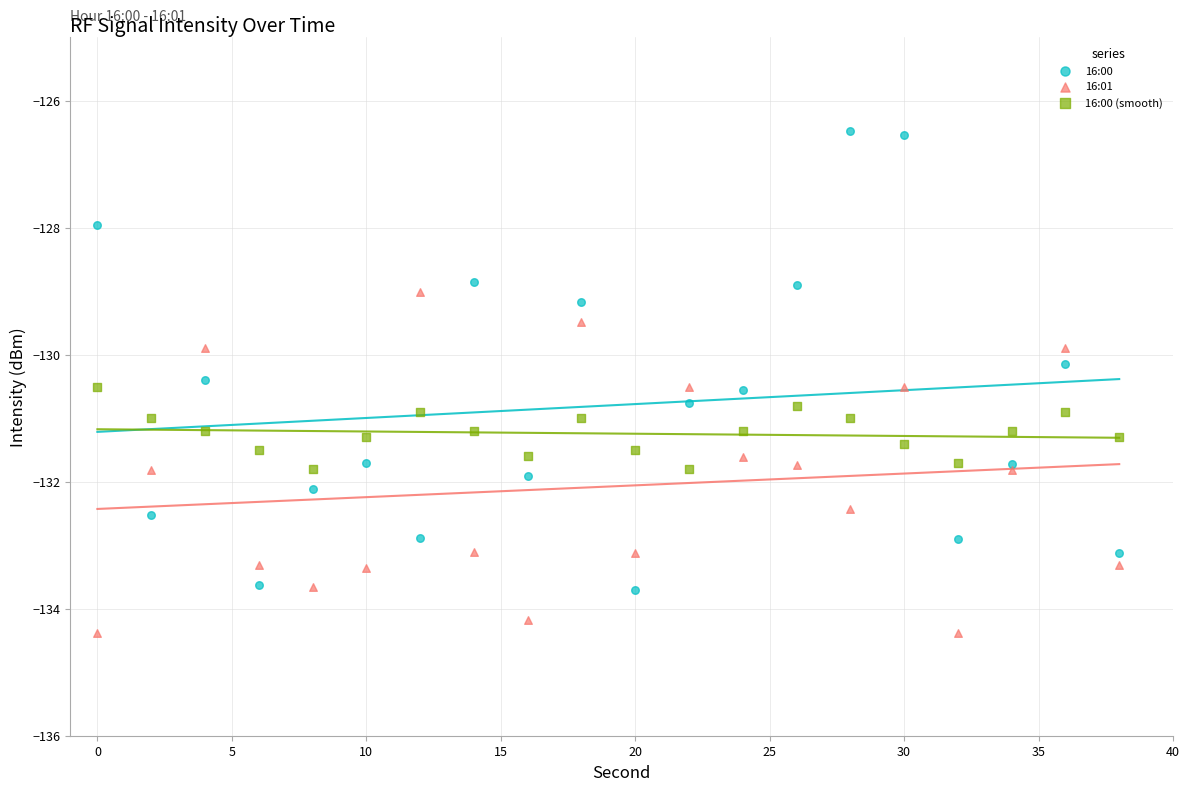

What are all the series names shown in the legend?

16:00, 16:01, 16:00 (smooth)